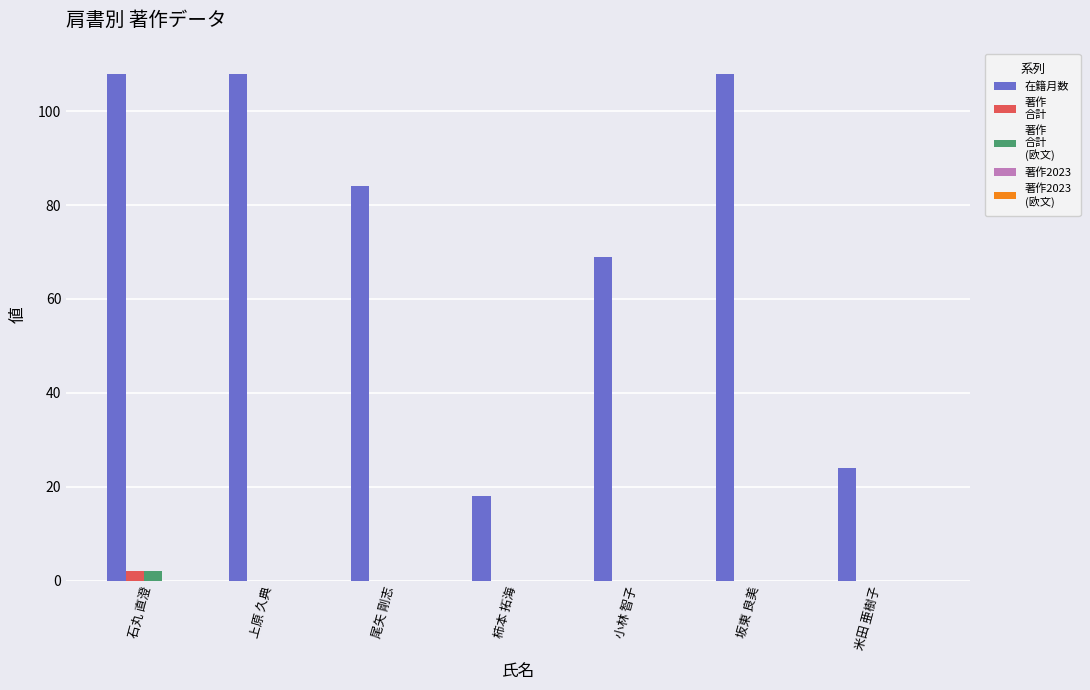

What is the total value across all series at 石丸 直澄?

112